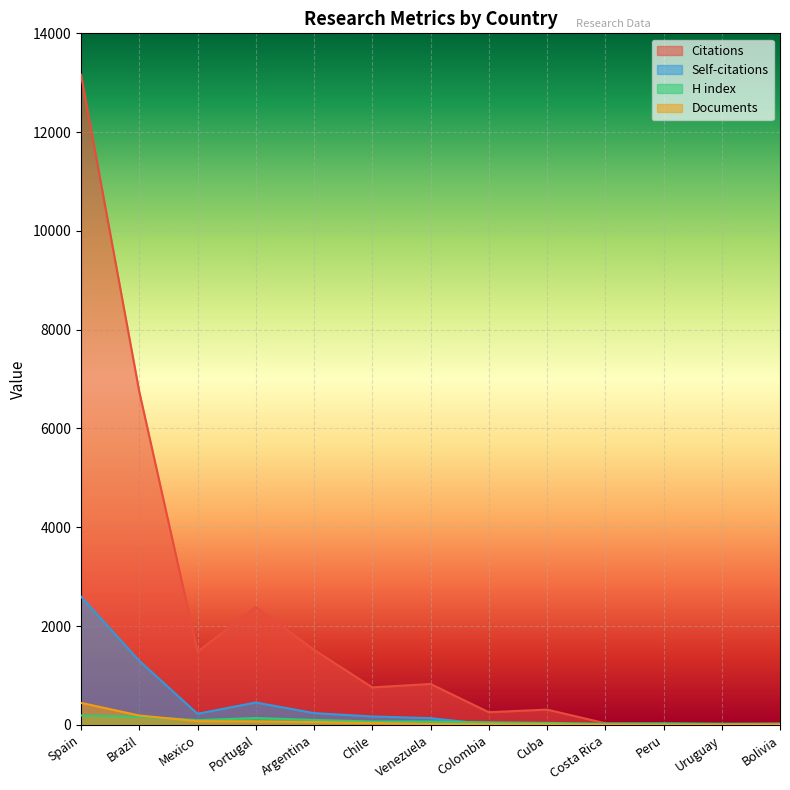

At which category does the chart reach its minimum across all series?

Costa Rica